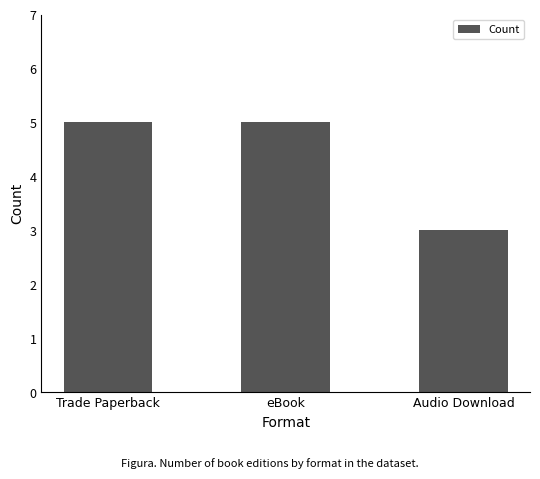

What is the label of the 2nd bar from the left?

eBook